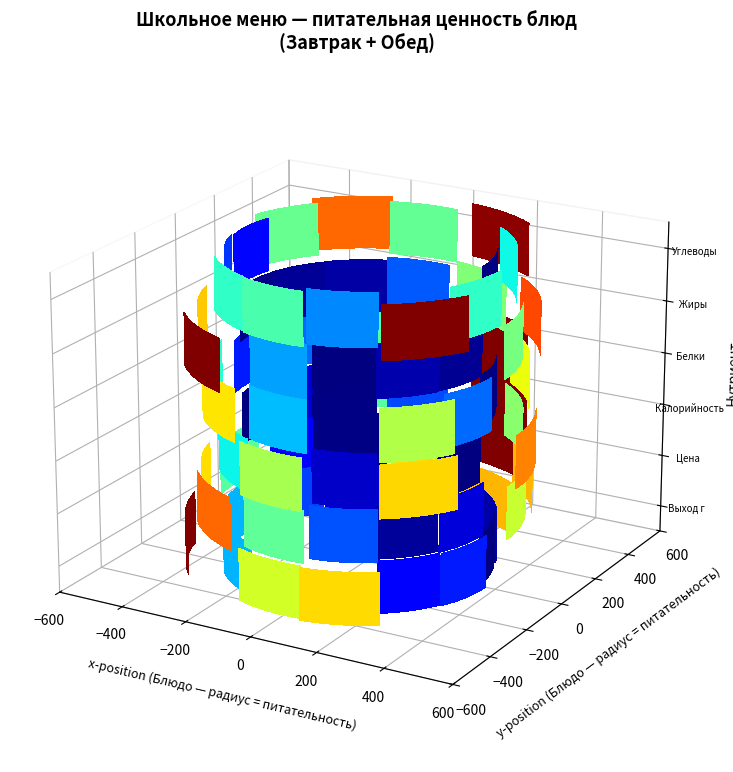

What is the spread (max minus min) of values at Белки?

11.8